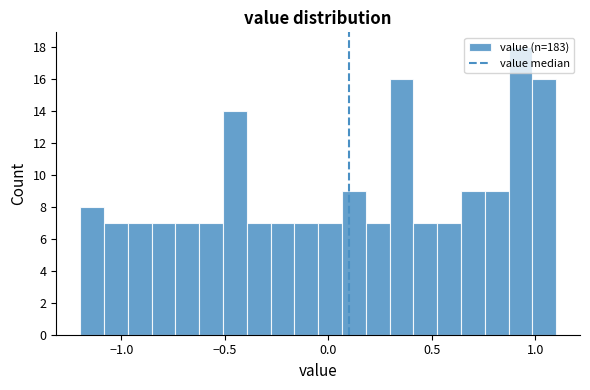

Around what value on the x-axis is the tallest bar? Give the approximate position of its centre, as read against the axis.

0.95